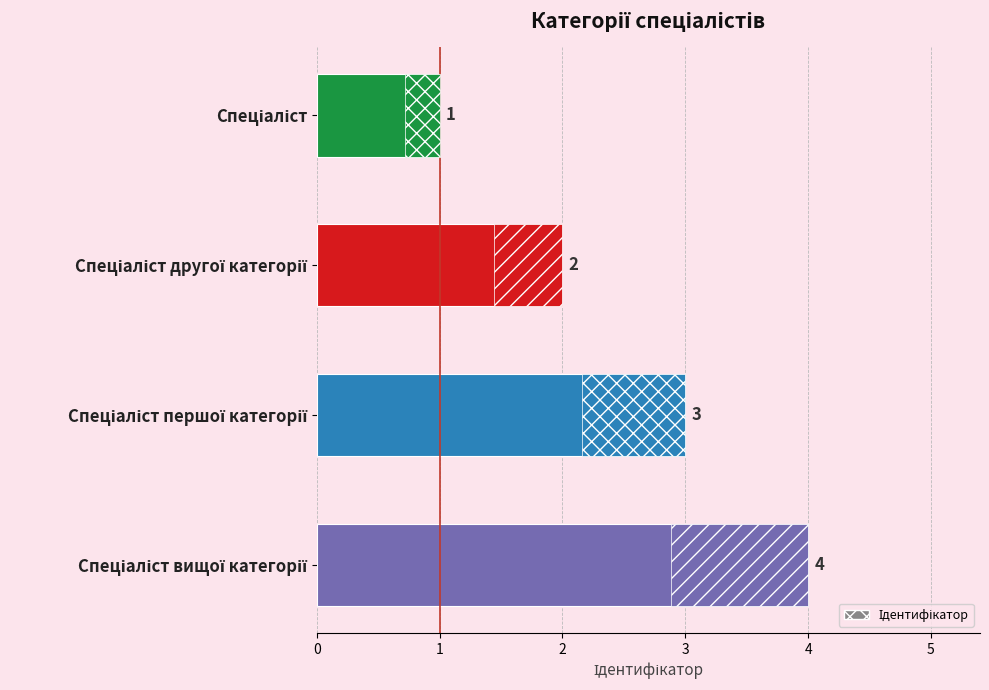

Count the values in the range 2 to 4.

3